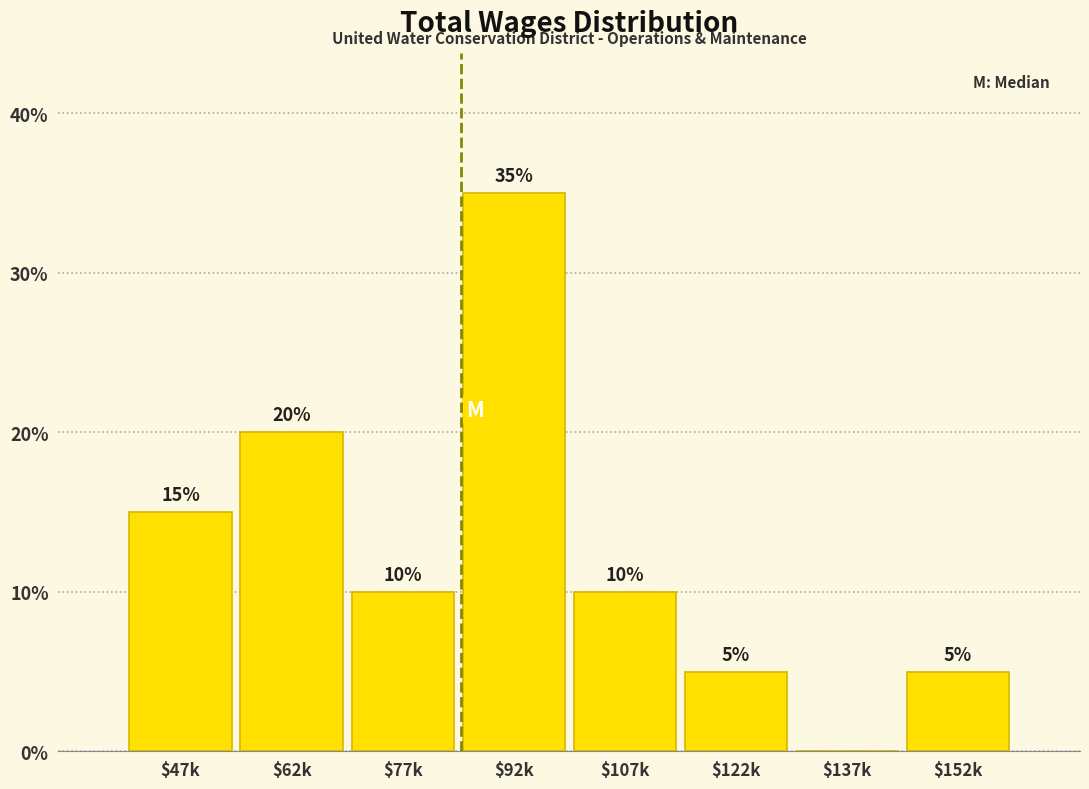

What is the maximum value shown in the chart?

35